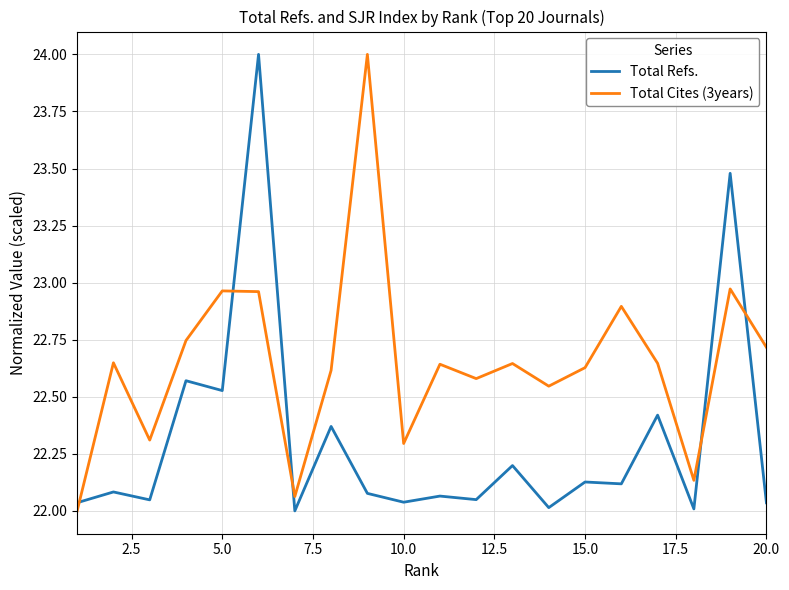

Which series has the largest total across all categories?

Total Cites (3years)